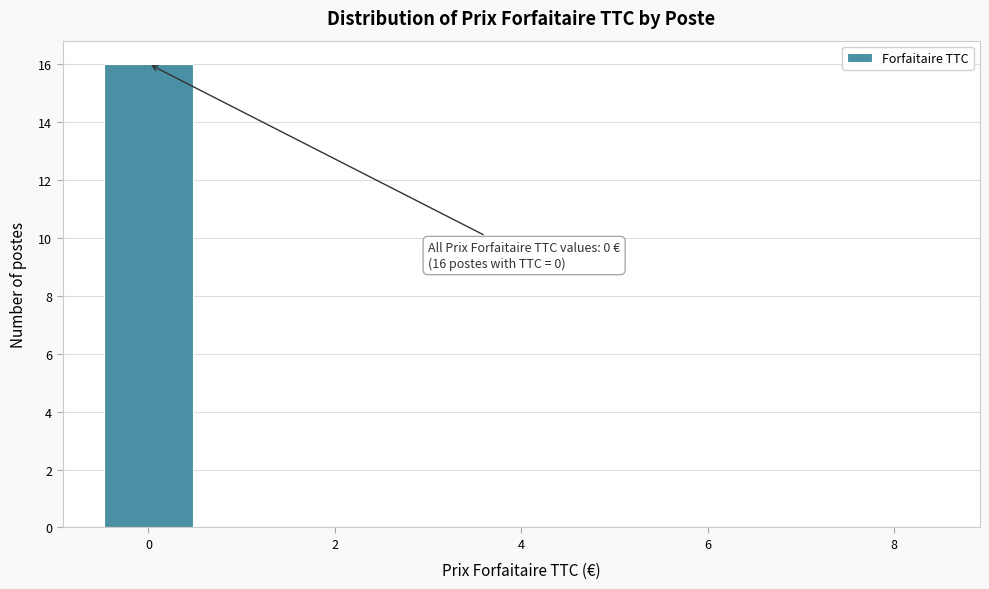

Which range on the x-axis has the tallest bar?

-0.5 to 0.5